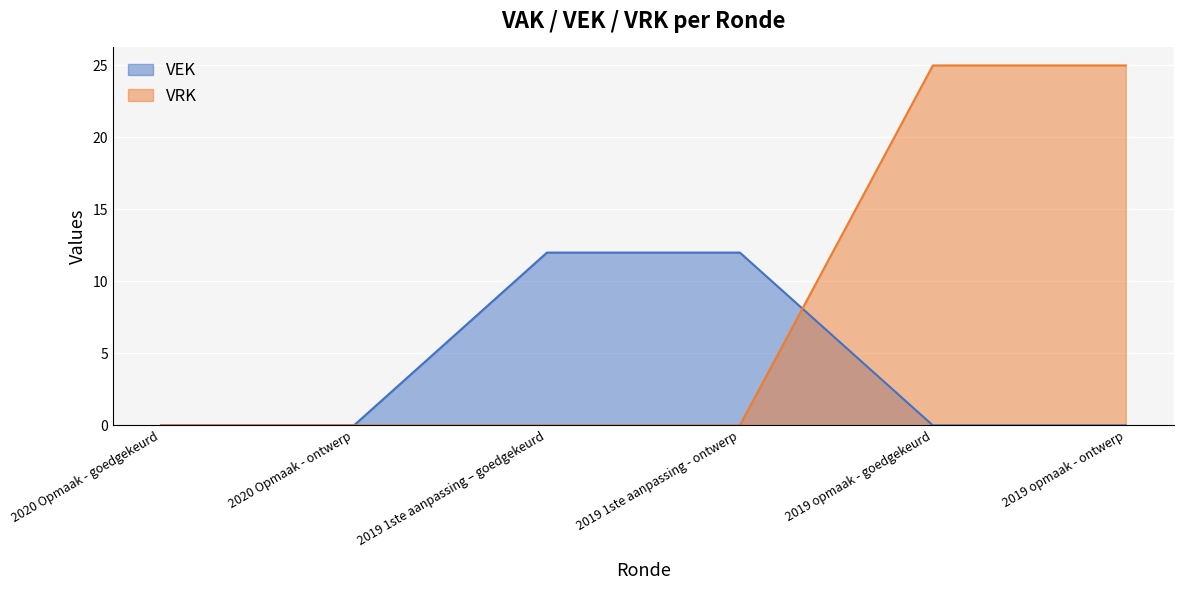

List the series in order of their peak value, highest first.

VRK, VEK